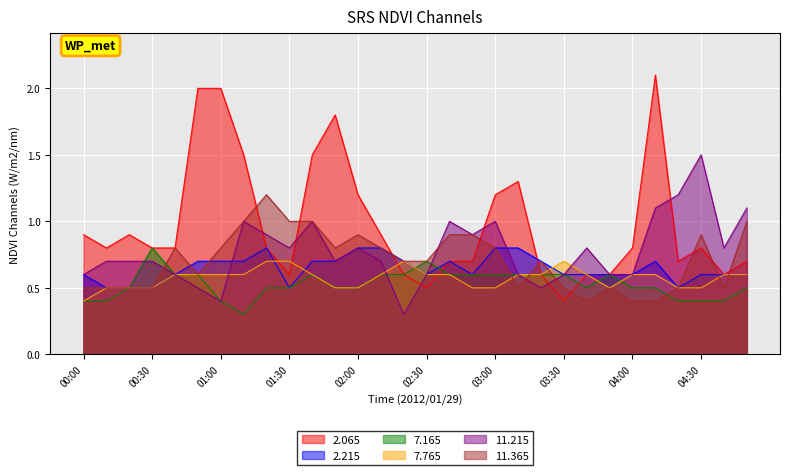

What is the spread (max minus min) of values at 02:00?

0.7